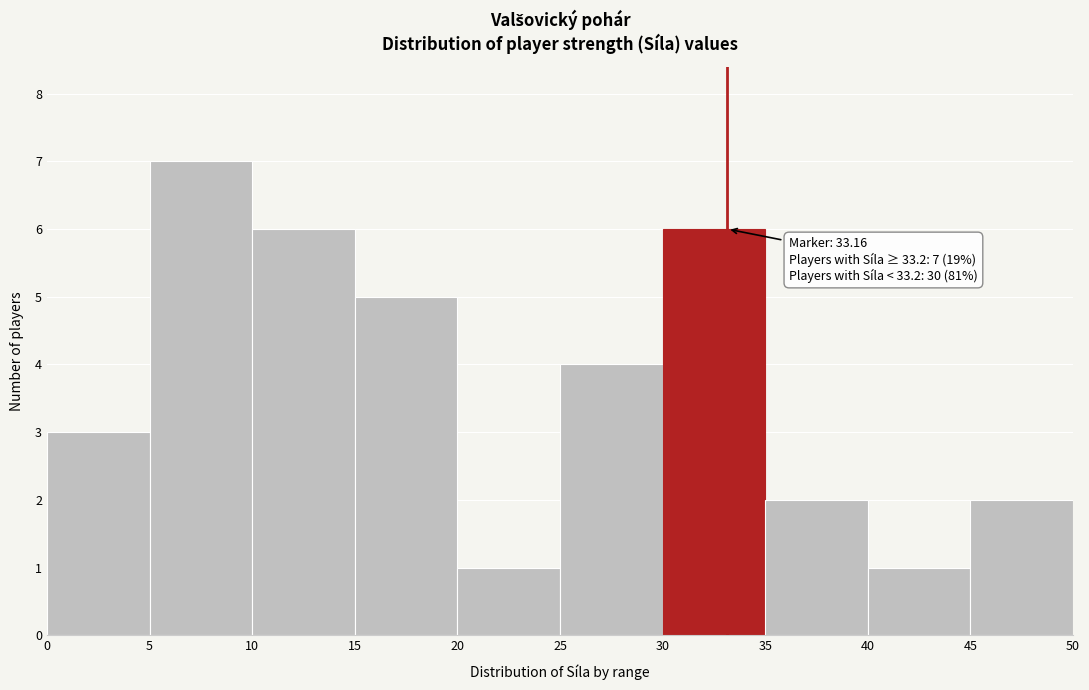

Over which range of the x-axis is the bar tallest?

5 to 10